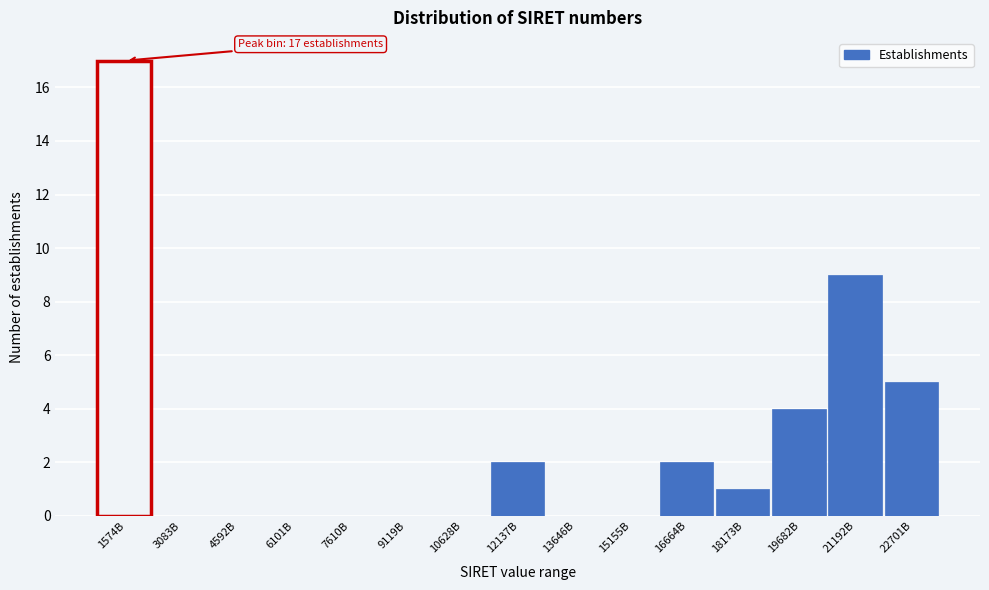

Reading left to right, what are all the values shown in this chart?

1574B=17	3083B=0	4592B=0	6101B=0	7610B=0	9119B=0	10628B=0	12137B=2	13646B=0	15155B=0	16664B=2	18173B=1	19682B=4	21192B=9	22701B=5